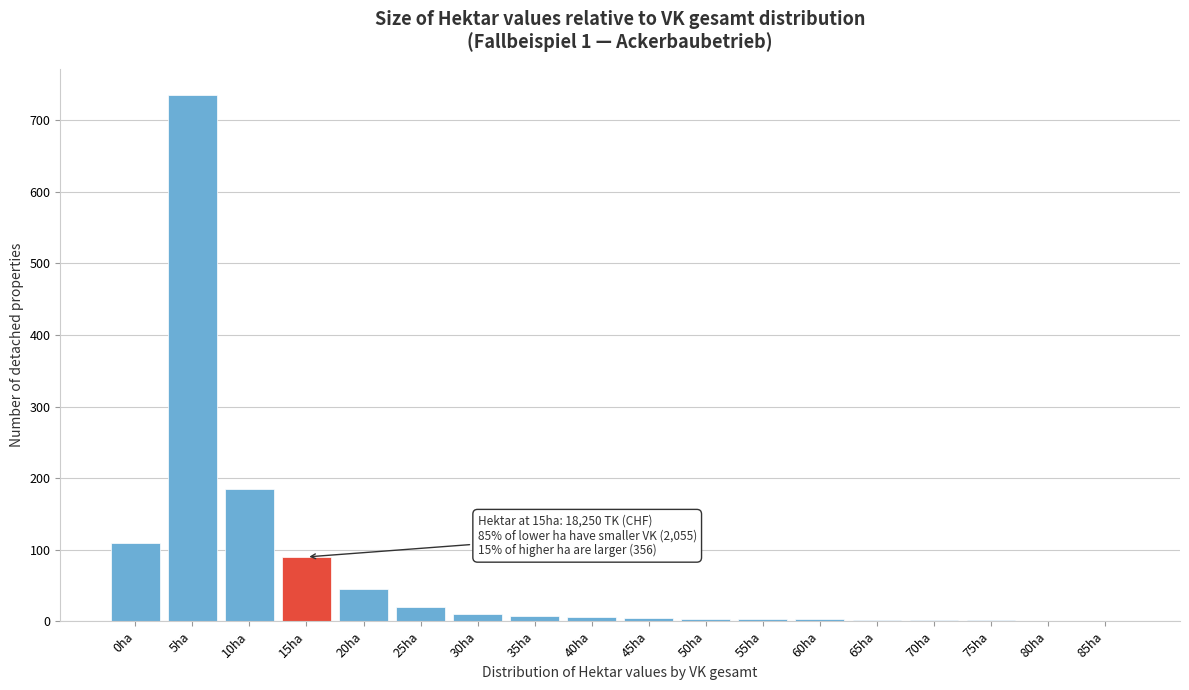

What is the maximum value shown in the chart?

735